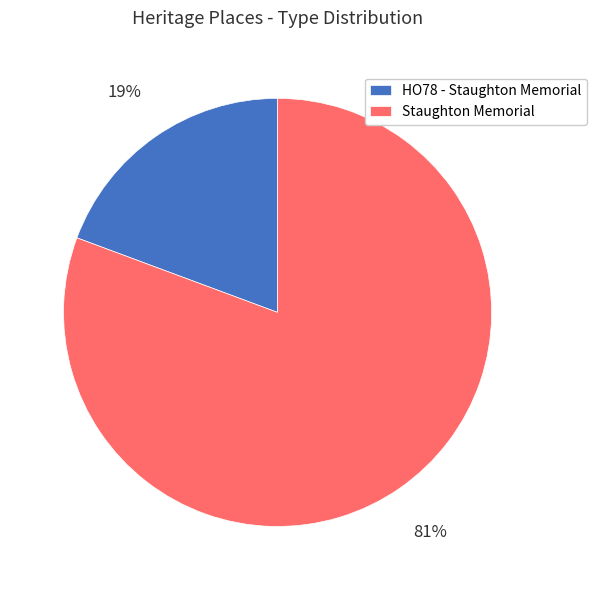

To the nearest percent, what is the average slice percentage?

50%